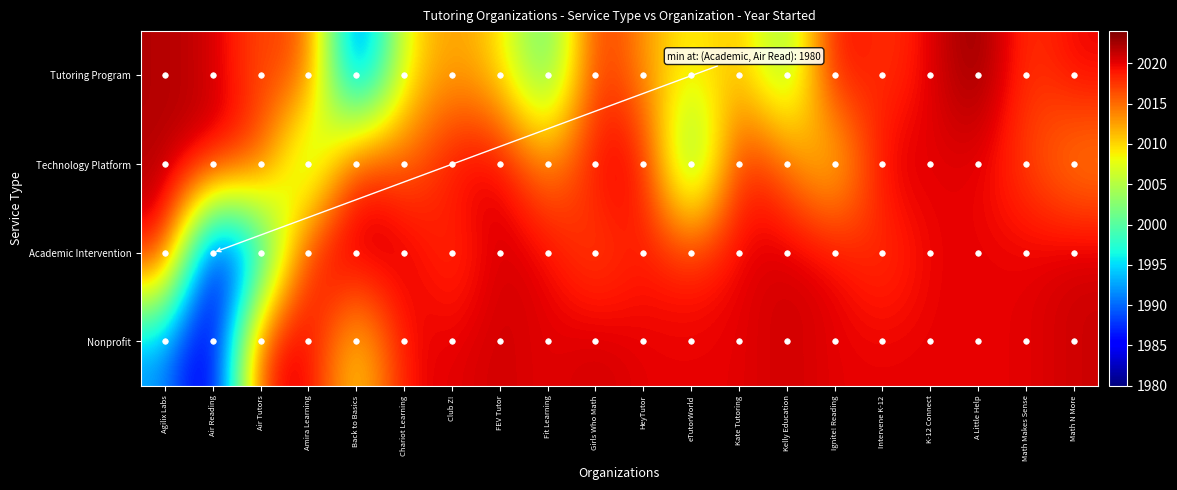

Which series has the largest range (max minus min)?

Academic Intervention